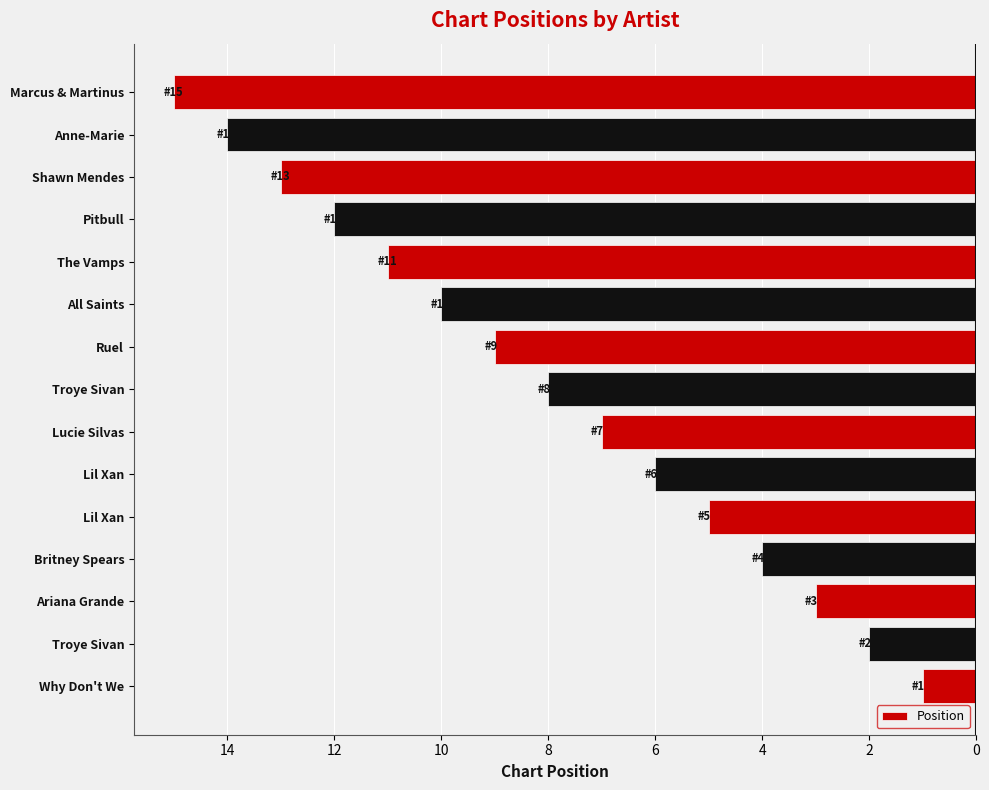

How many data points does each series have?

15